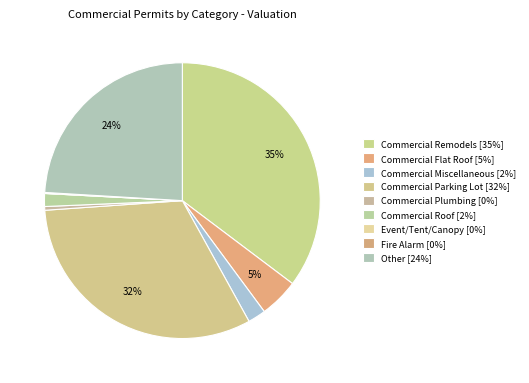

Is Other the majority of the pie?

No